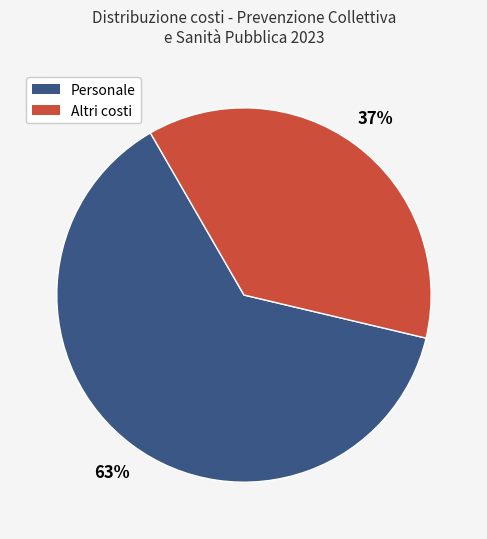

Do Altri costi and Personale together represent more than half of the pie?

Yes